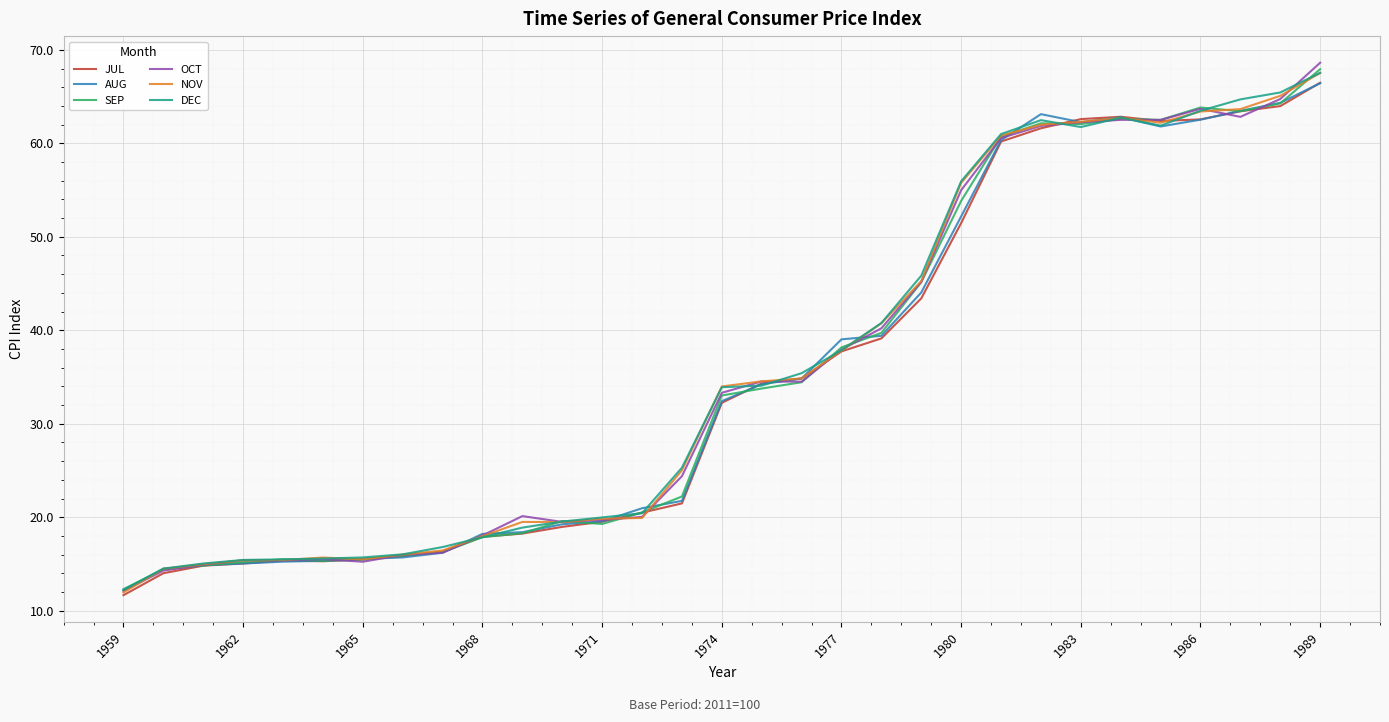

What is the maximum value for DEC?

67.5